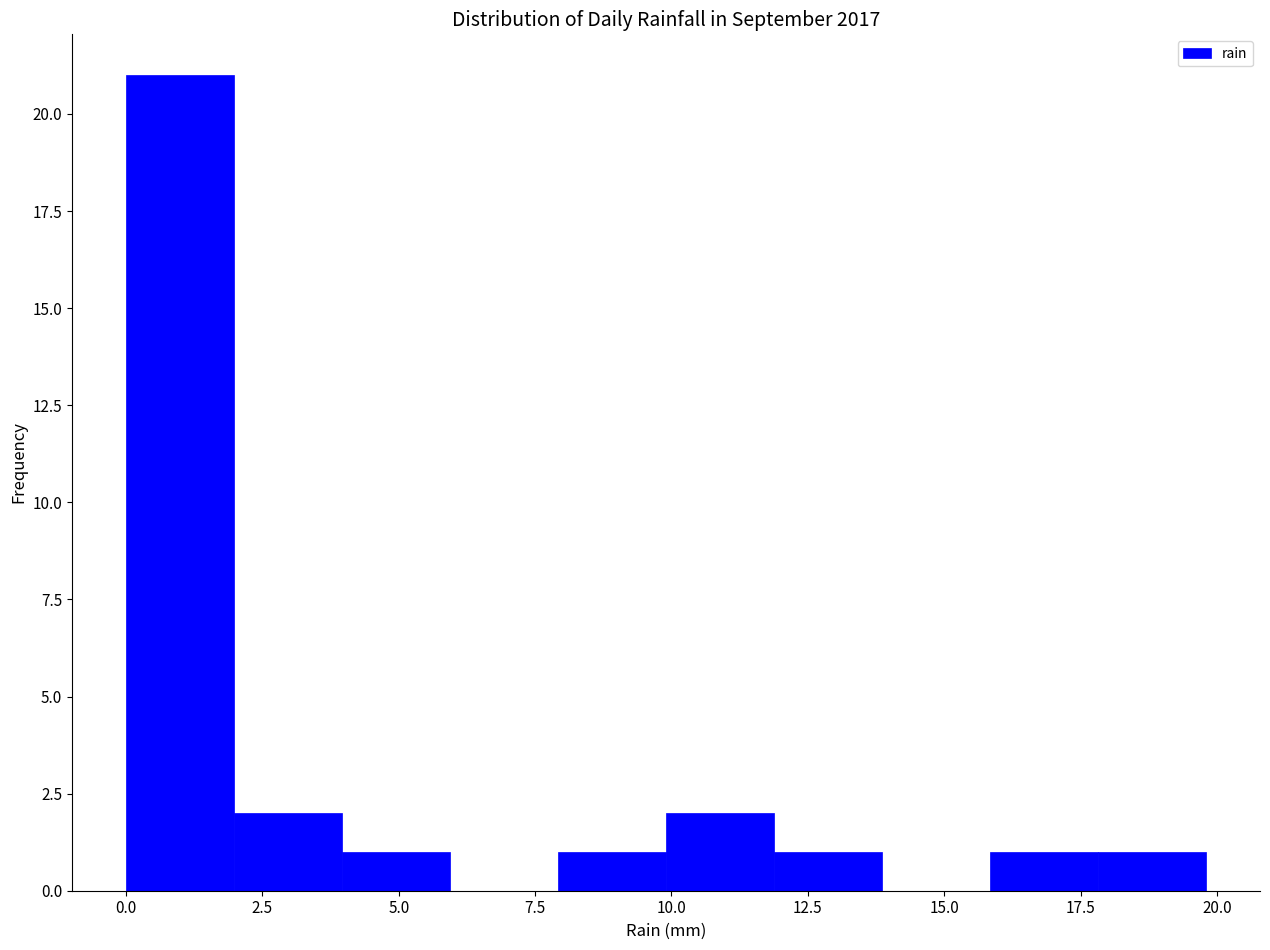

Around what value on the x-axis is the tallest bar? Give the approximate position of its centre, as read against the axis.

1.0